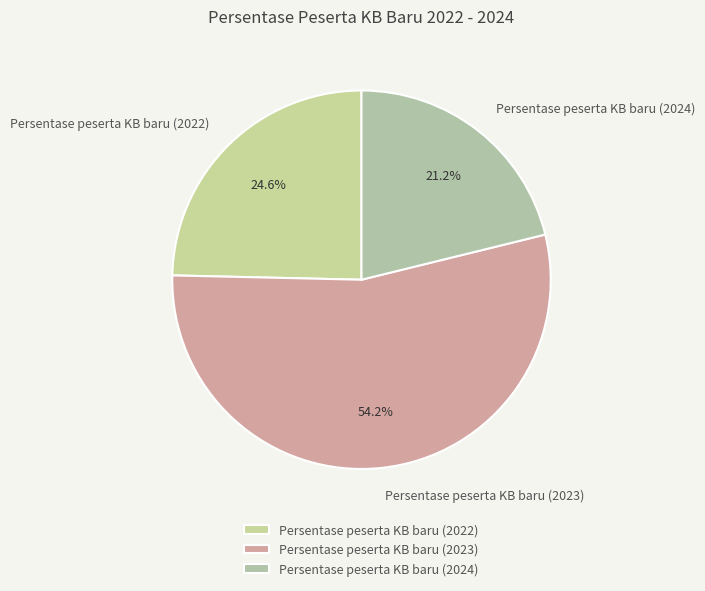

Which slice is the largest?

Persentase peserta KB baru (2023)